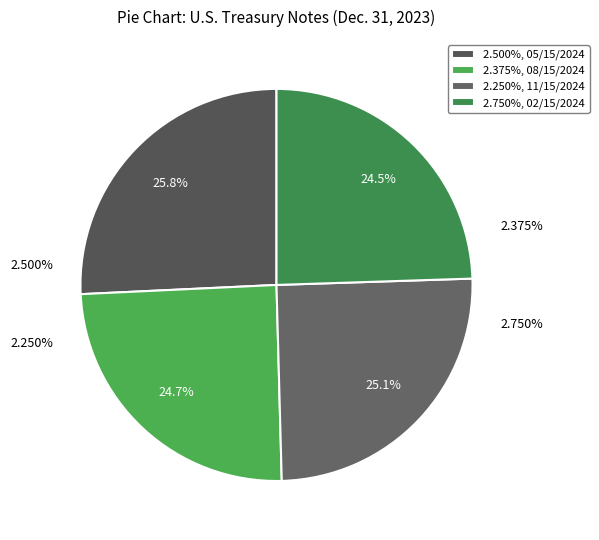

How many segments does this pie chart have?

4